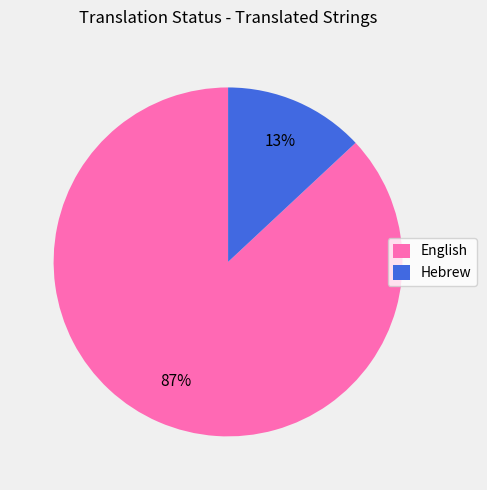

Between English and Hebrew, which is larger?

English